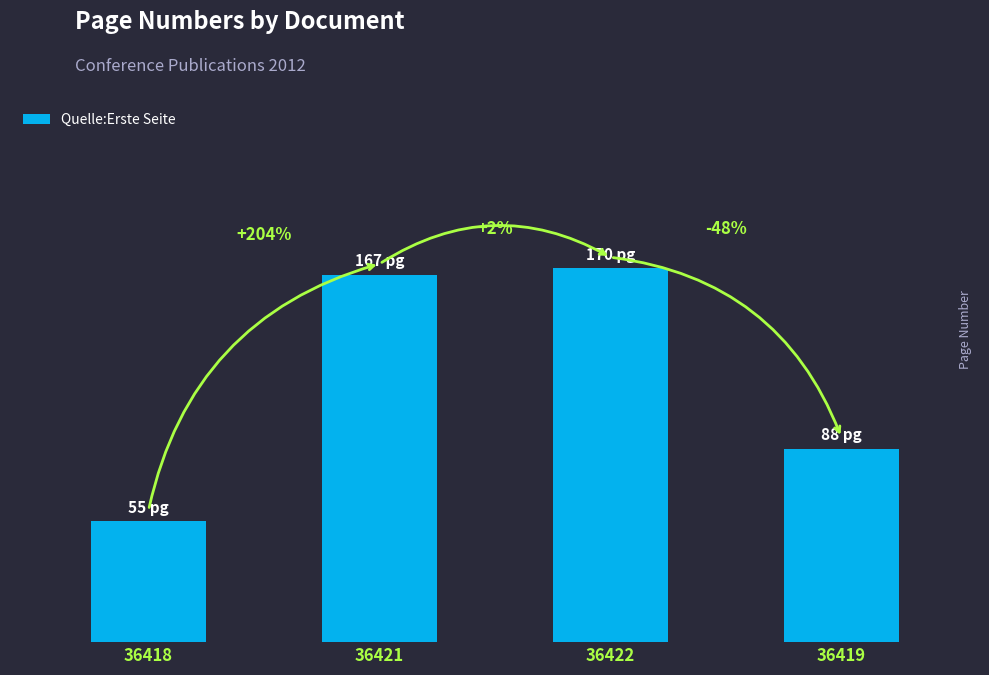

What is the difference between the values at 36419 and 36418?

33